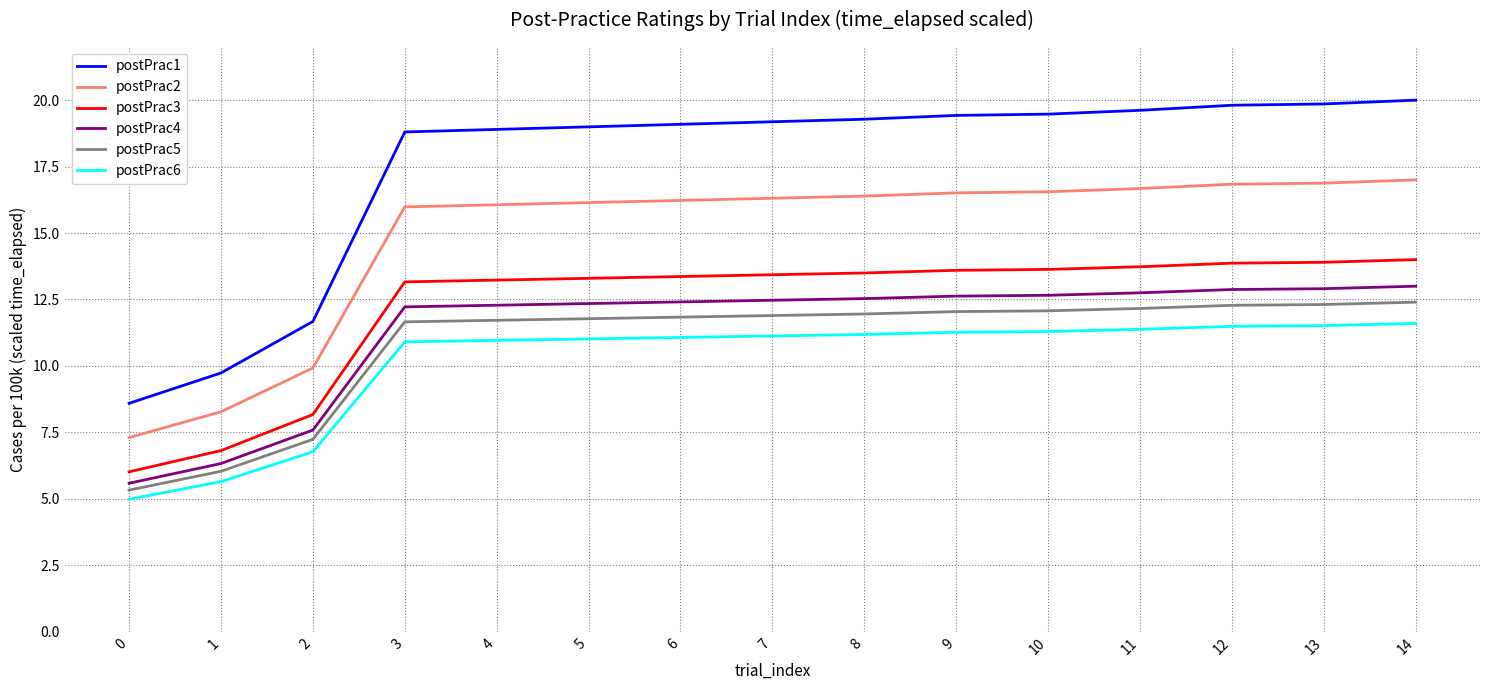

True or false: postPrac3 has a value of 13.6 at 10.

True